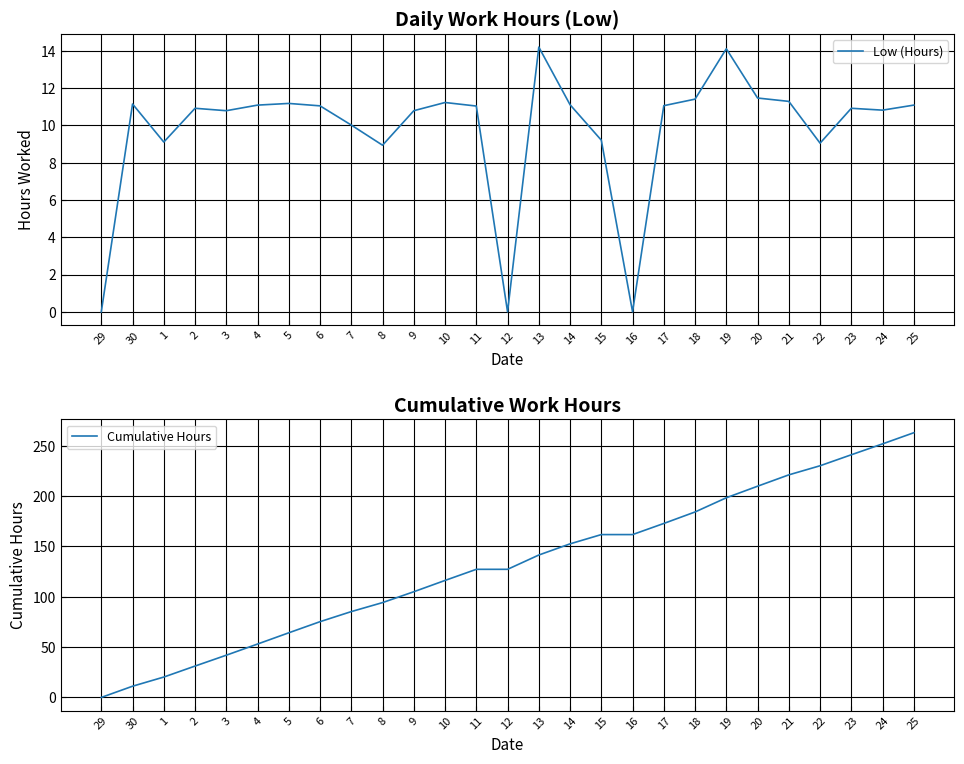

How many lines are shown in the chart?

2